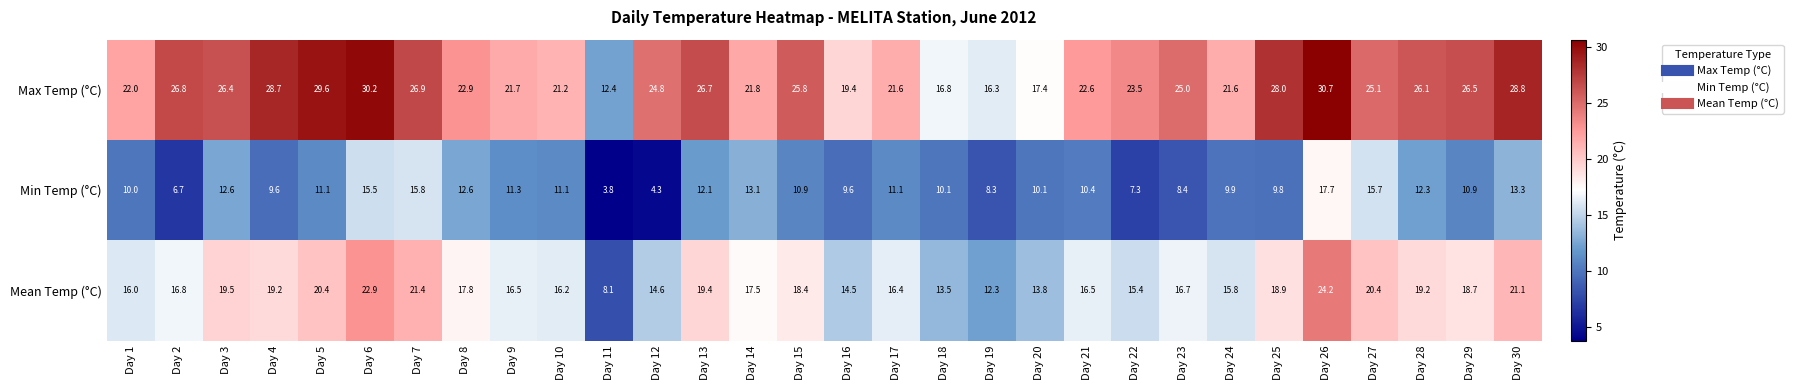

What is the difference between the maximum and second lowest values in the Mean Temp (°C) series?

11.9